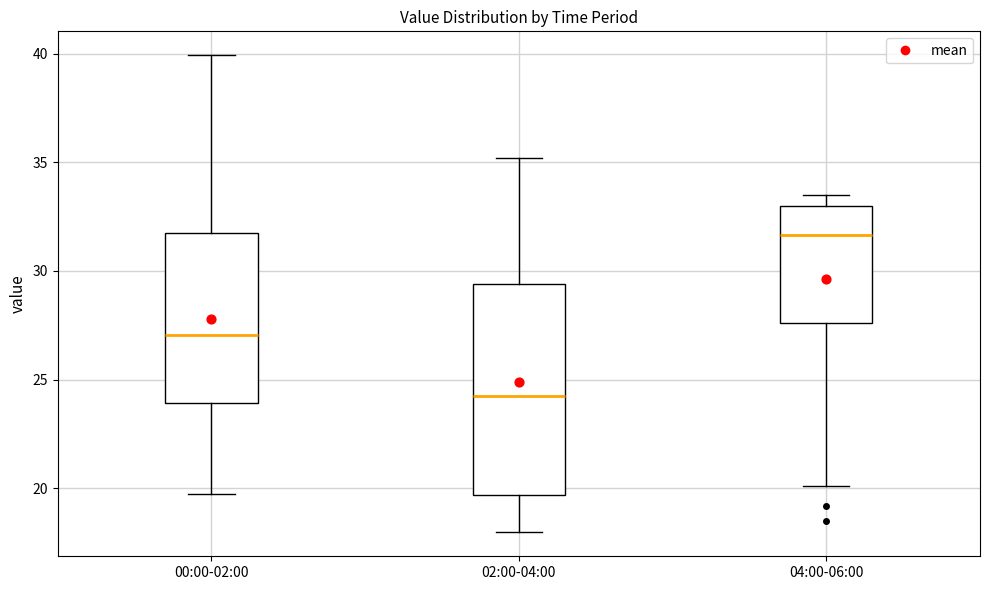

Reading left to right, transcribe this box plot: for each box, give where its median line is, the range the box spans, and where its two whiskers end, as read against the y-axis. The values are not printed on the chart, so give them approximately, as read against the axis.

00:00-02:00: median 27.0, box 24.0 to 31.5, whiskers 19.5 to 40.0
02:00-04:00: median 24.0, box 19.5 to 29.5, whiskers 18.0 to 35.0
04:00-06:00: median 31.5, box 27.5 to 33.0, whiskers 20.0 to 33.5